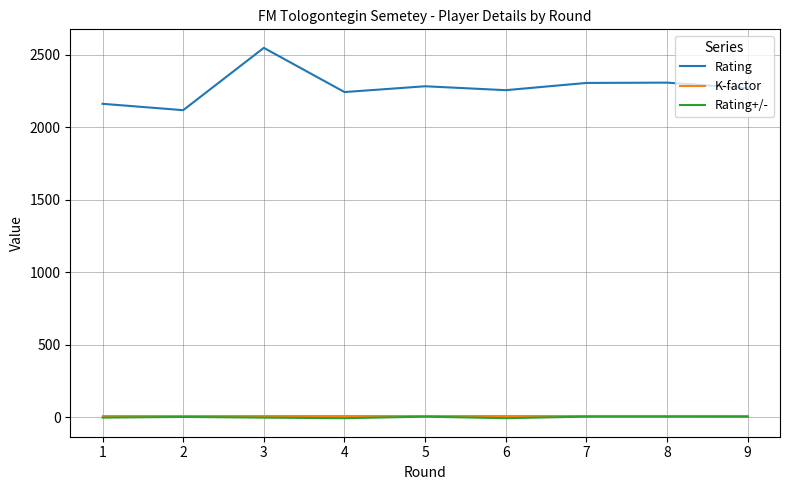

The Rating series shows 2548.0 at 3. True or false?

True